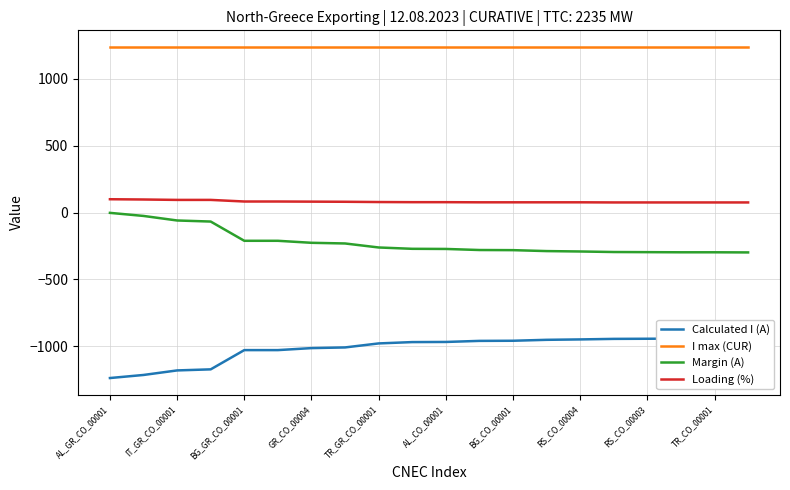

What are all the series names shown in the legend?

Calculated I (A), I max (CUR), Margin (A), Loading (%)